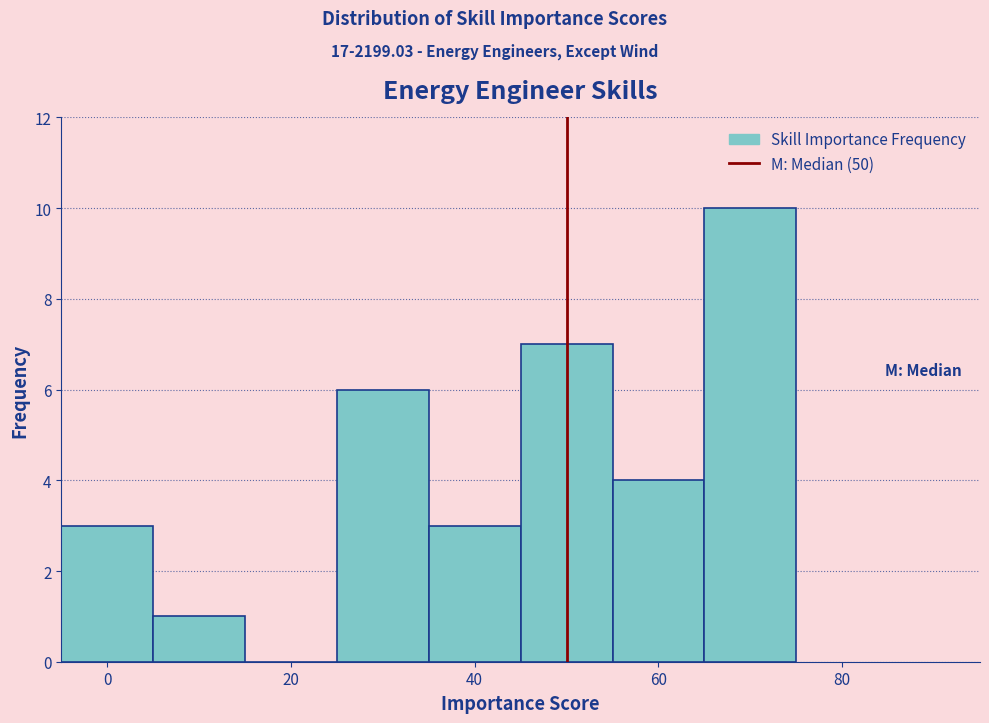

How tall is the bar that spans 35 to 45 on the x-axis? Neither the bar edges nor the heights are printed on the chart, so give them approximately, as read against the axes.

3